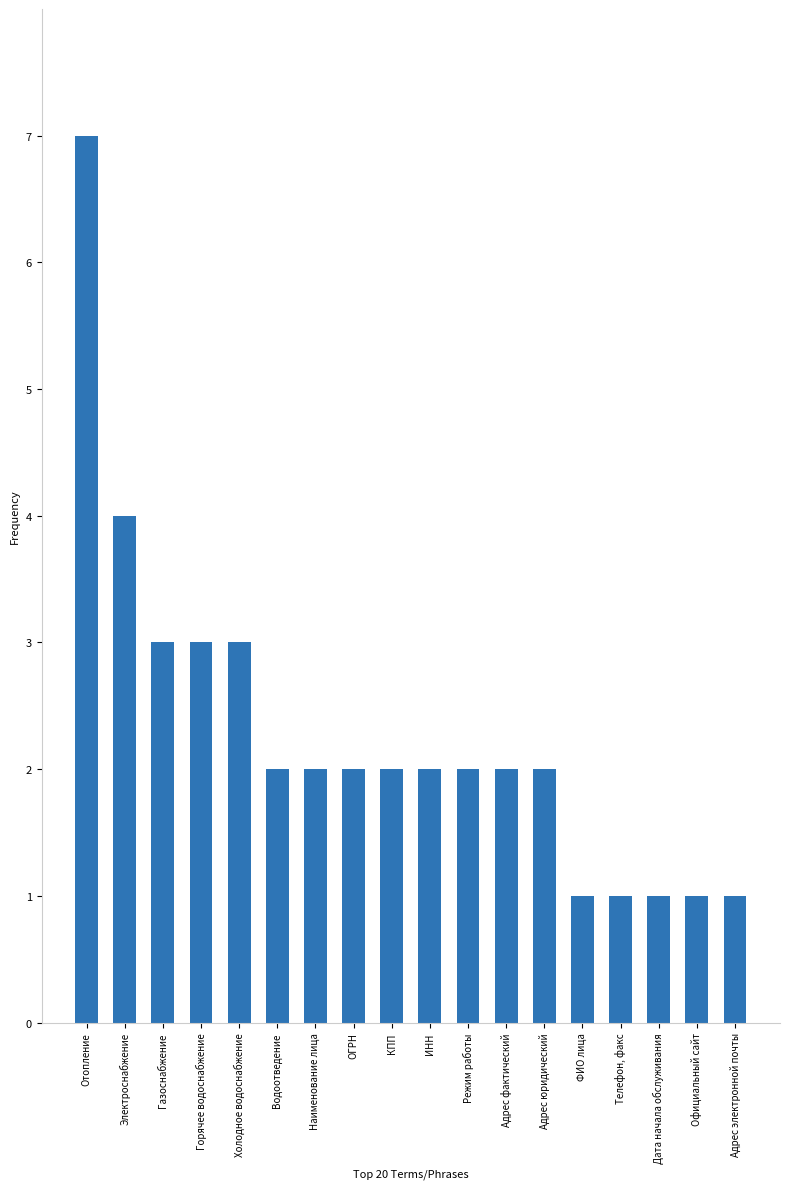

Which category has the highest value across all series?

Отопление